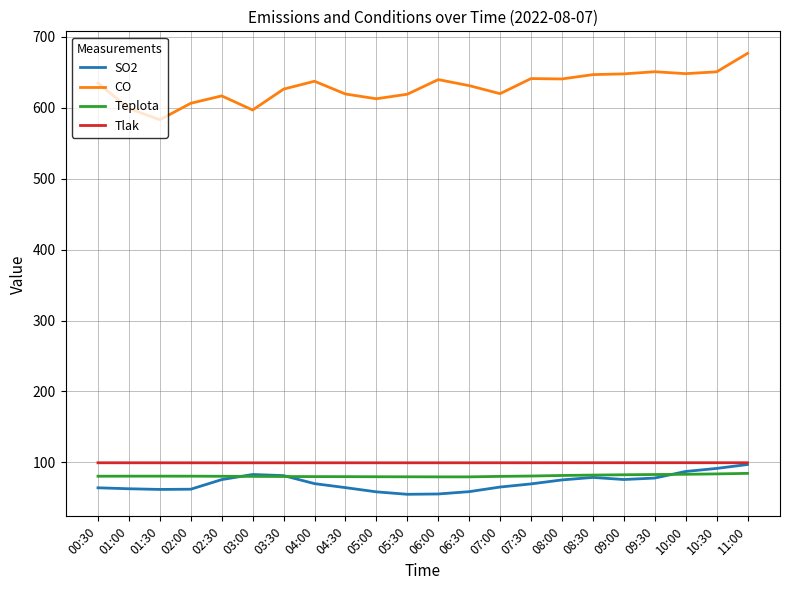

True or false: Teplota and SO2 cross at least once.

True